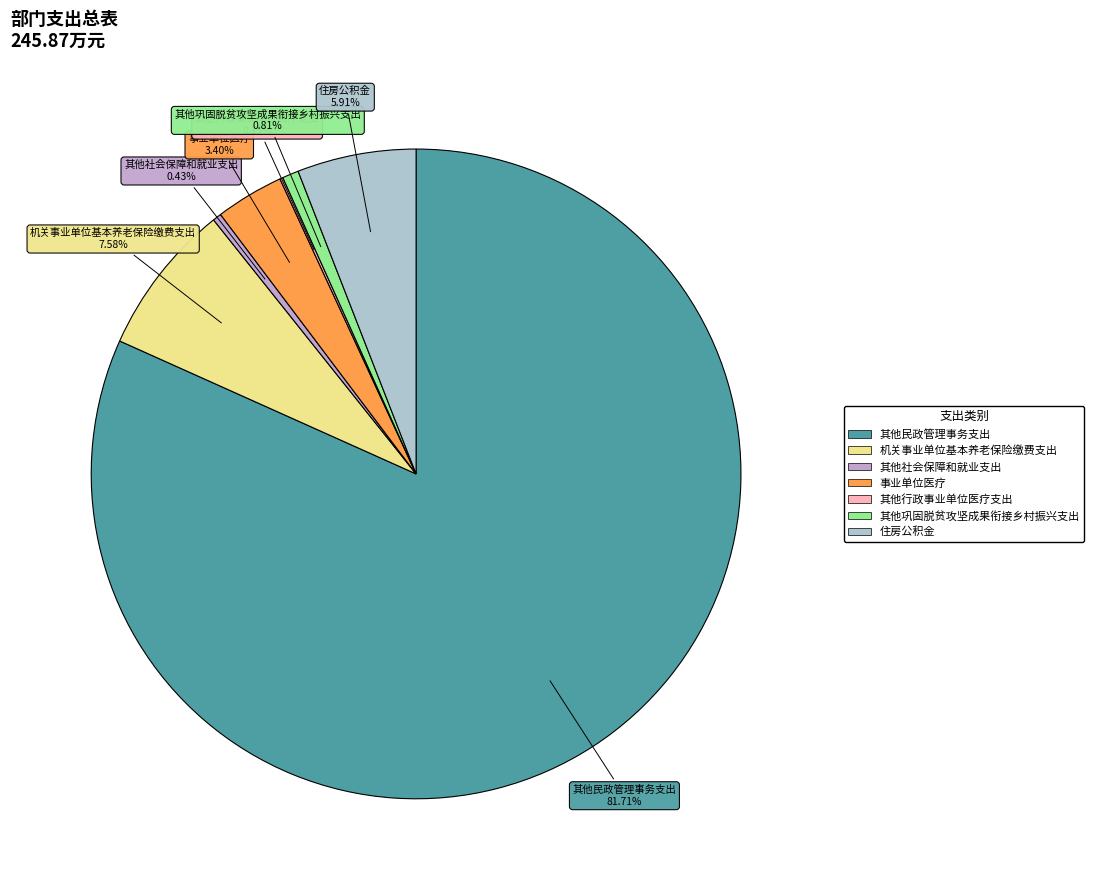

Does 其他民政管理事务支出 represent more than half of the total?

Yes